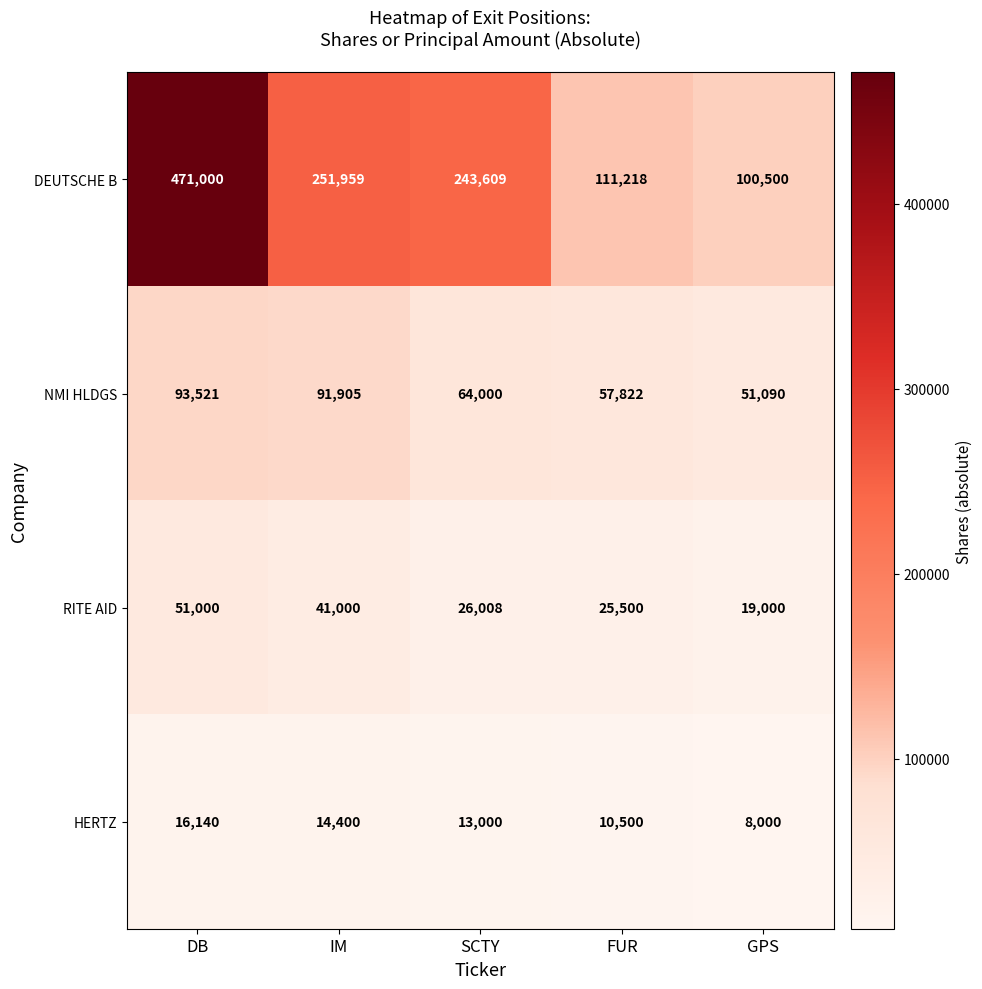

List the series in order of their peak value, highest first.

DEUTSCHE B, NMI HLDGS, RITE AID, HERTZ